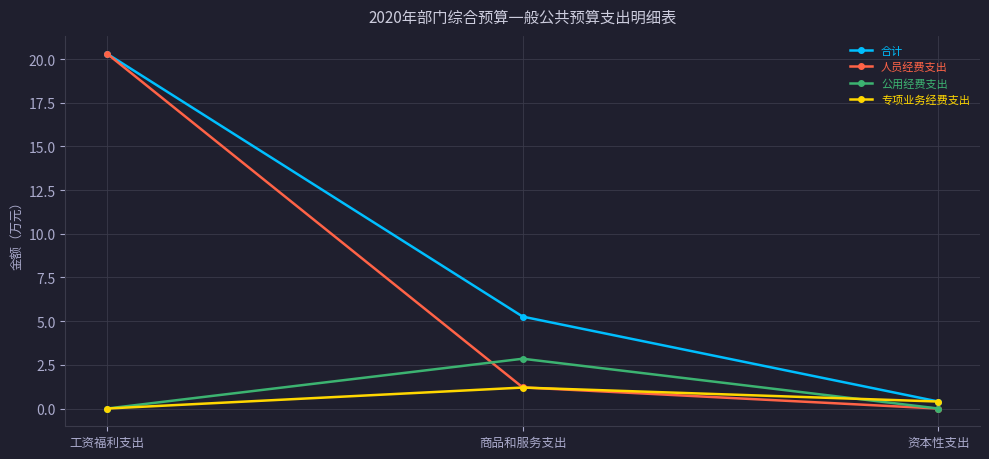

At how many categories does at least one series exceed 10?

1